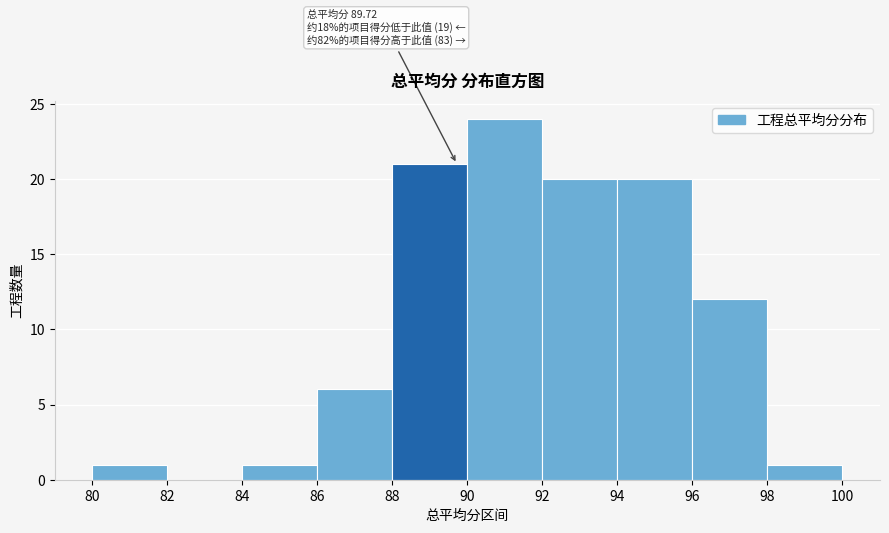

Which range on the x-axis has the tallest bar?

90 to 92